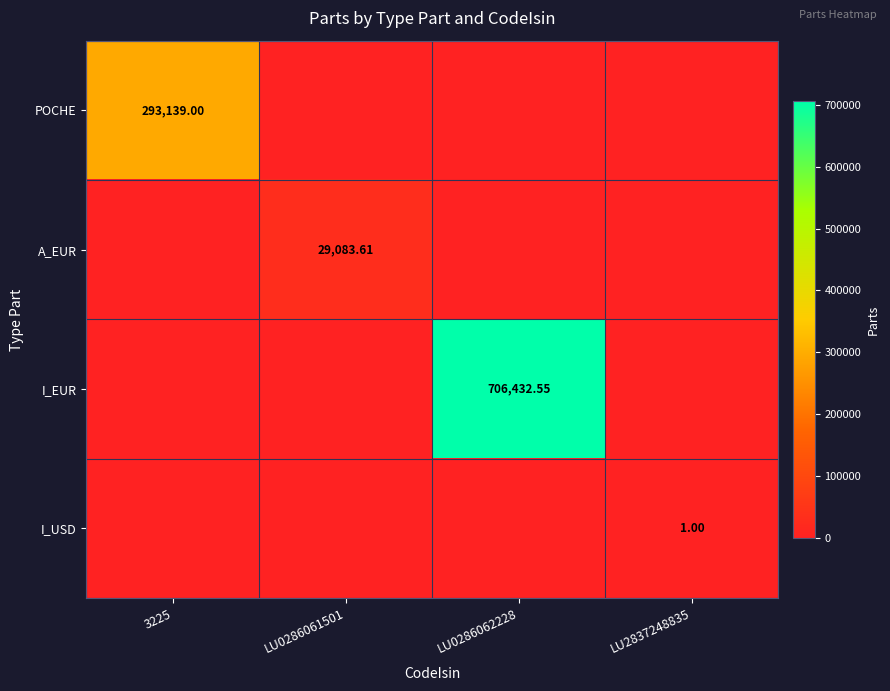

How many series are shown in this chart?

4